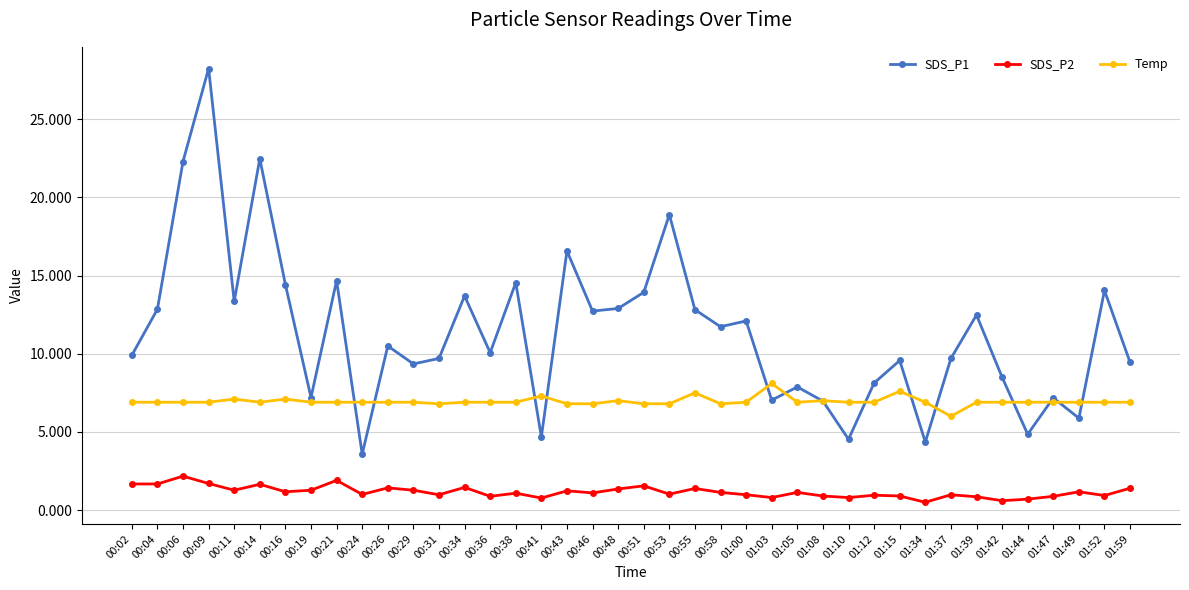

True or false: SDS_P2 has more than 2 interior local peaks.

True